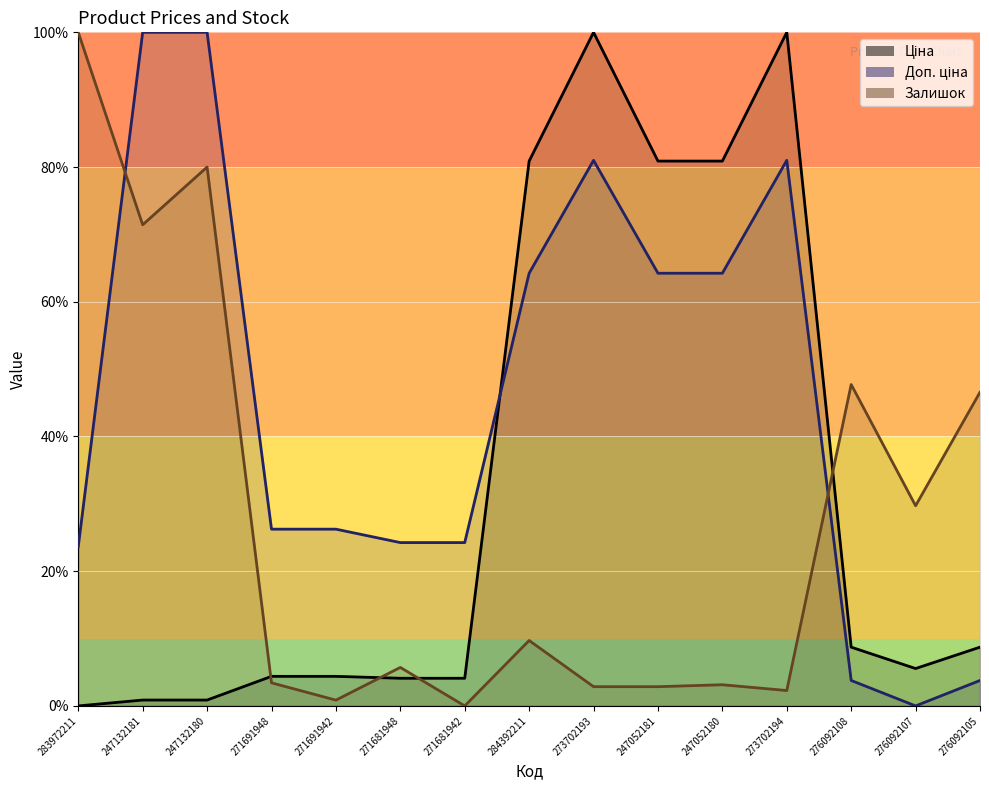

How many distinct data groups are displayed?

3